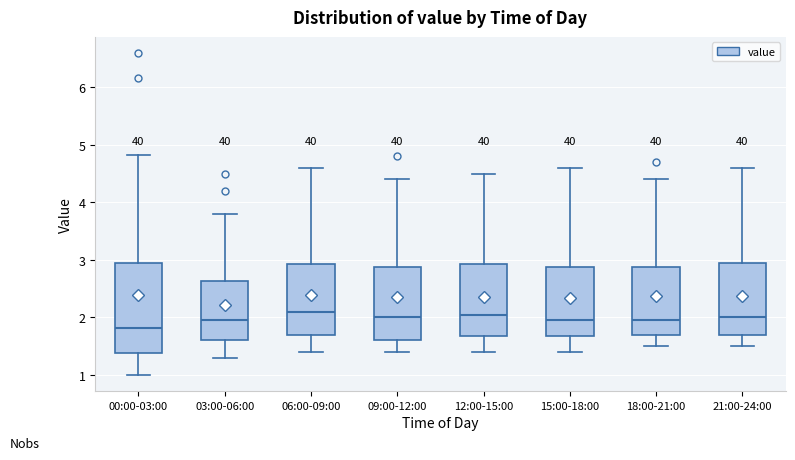

Reading left to right, transcribe this box plot: for each box, give where its median line is, the range the box spans, and where its two whiskers end, as read against the y-axis. The values are not printed on the chart, so give them approximately, as read against the axis.

00:00-03:00: median 1.8, box 1.4 to 3.0, whiskers 1.0 to 4.8
03:00-06:00: median 2.0, box 1.6 to 2.6, whiskers 1.3 to 3.8
06:00-09:00: median 2.1, box 1.7 to 2.9, whiskers 1.4 to 4.6
09:00-12:00: median 2.0, box 1.6 to 2.9, whiskers 1.4 to 4.4
12:00-15:00: median 2.1, box 1.7 to 2.9, whiskers 1.4 to 4.5
15:00-18:00: median 2.0, box 1.7 to 2.9, whiskers 1.4 to 4.6
18:00-21:00: median 2.0, box 1.7 to 2.9, whiskers 1.5 to 4.4
21:00-24:00: median 2.0, box 1.7 to 3.0, whiskers 1.5 to 4.6